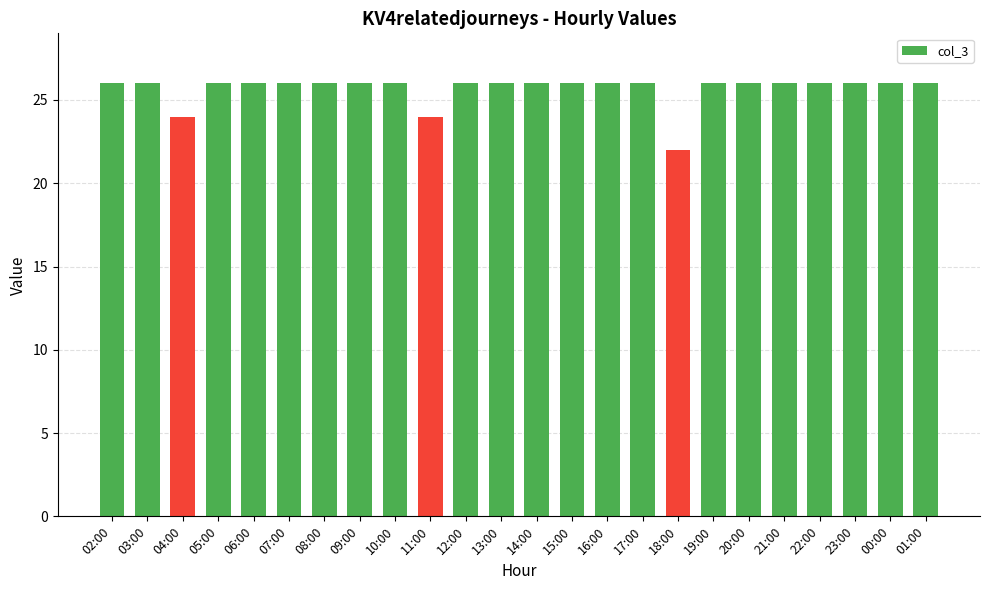

The value at 10:00 is 26. True or false?

True